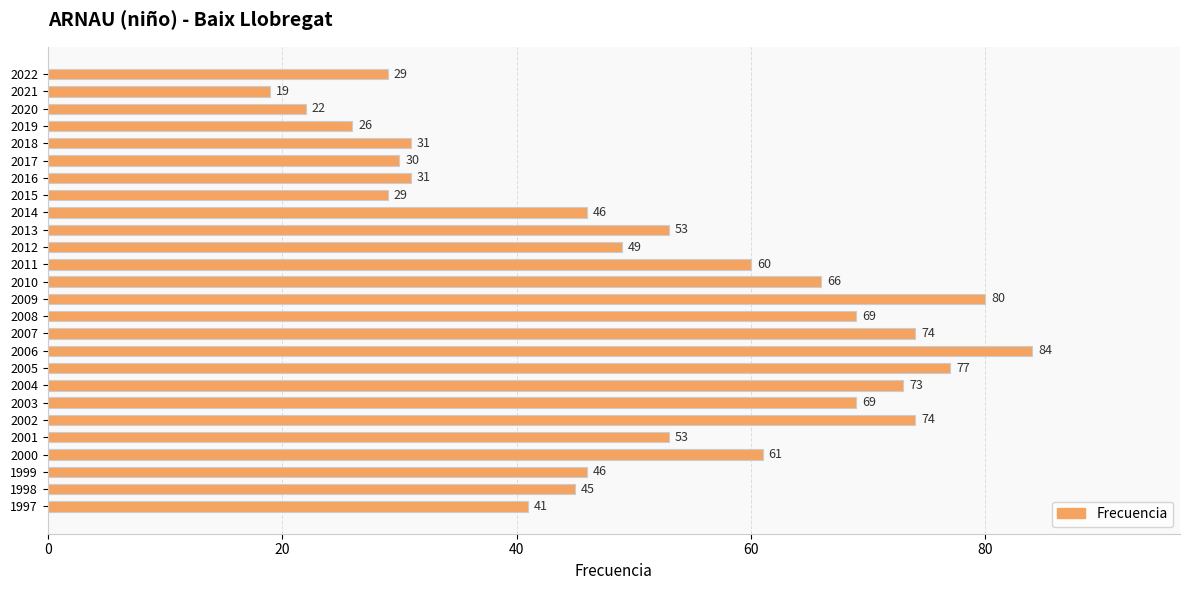

What is the approximate value at 2002, to the nearest 10?

70